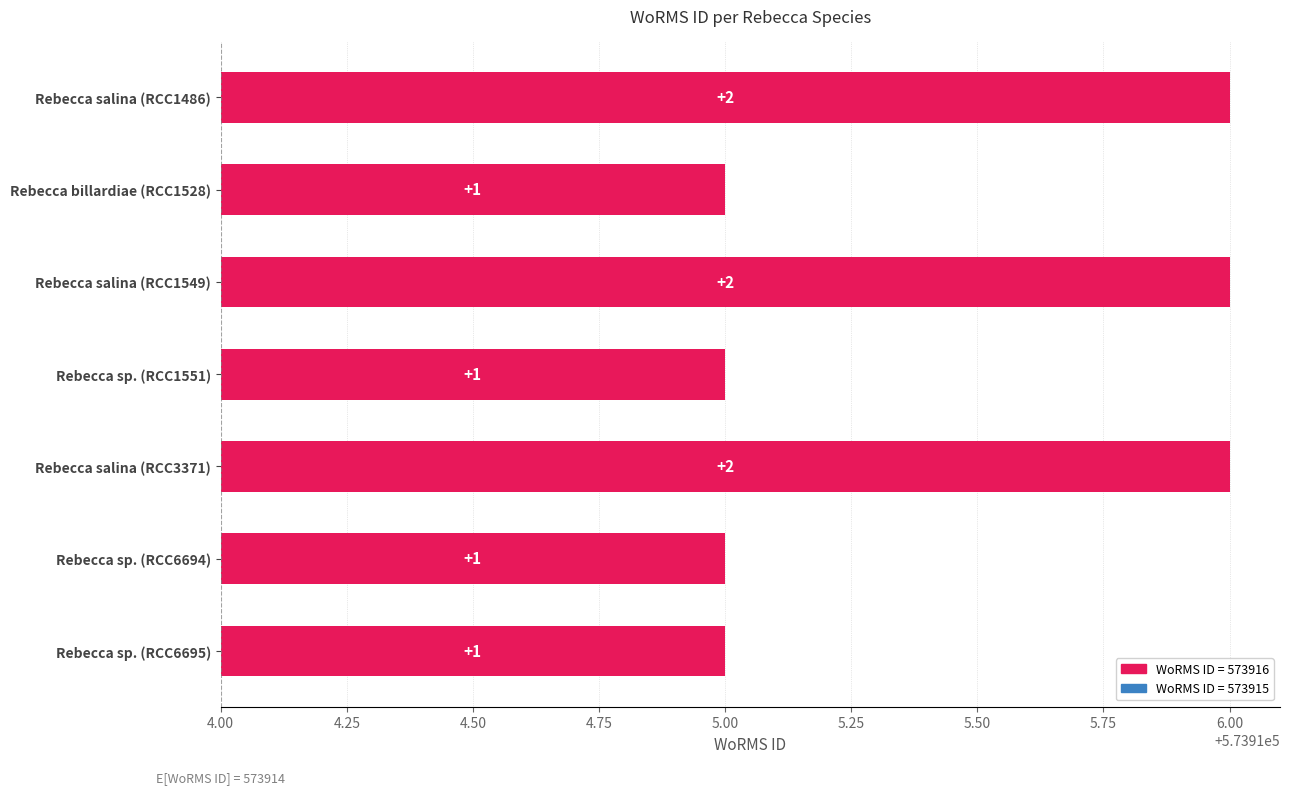

What is the difference between the second highest and minimum values?

1